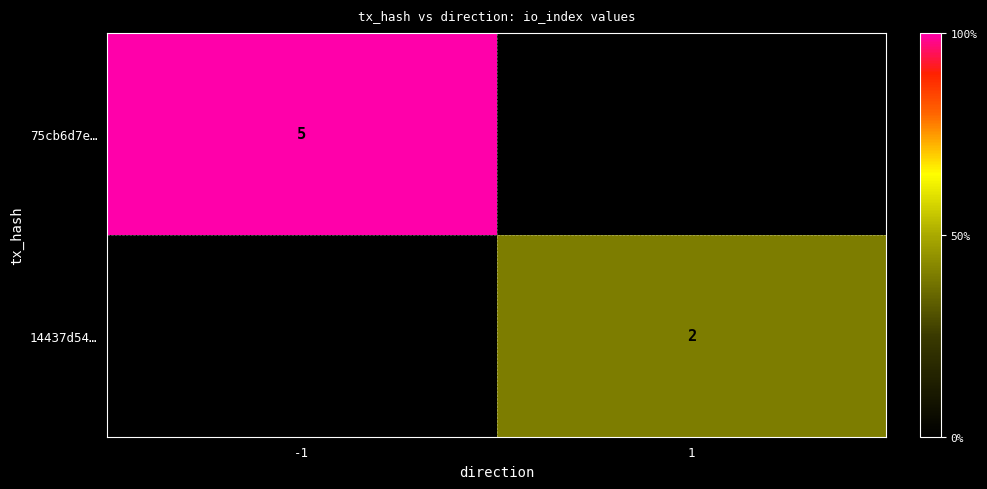

The value of 14437d54… at 1 is 2. True or false?

True